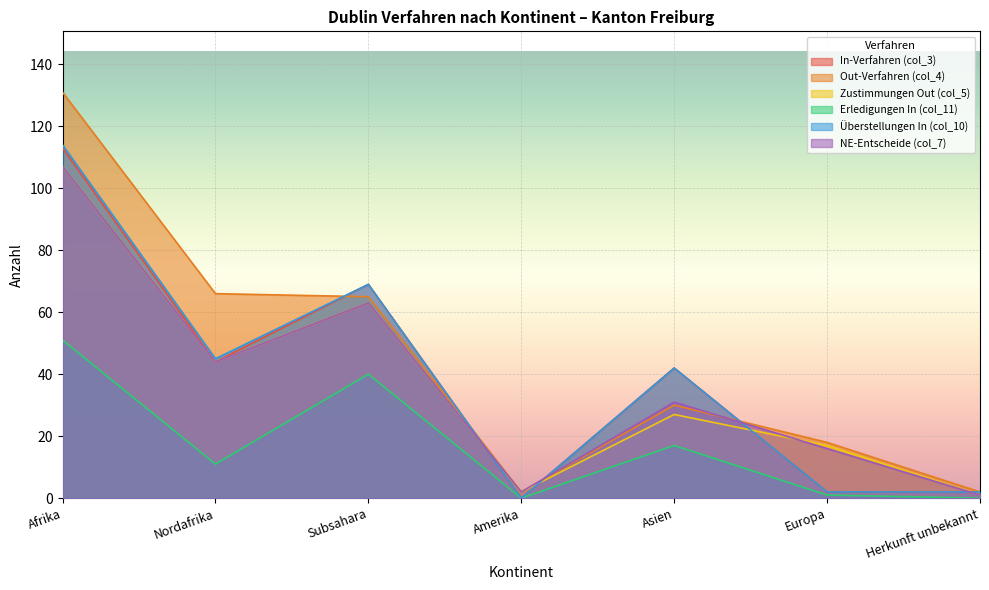

What is the highest value of the NE-Entscheide (col_7) series?

107